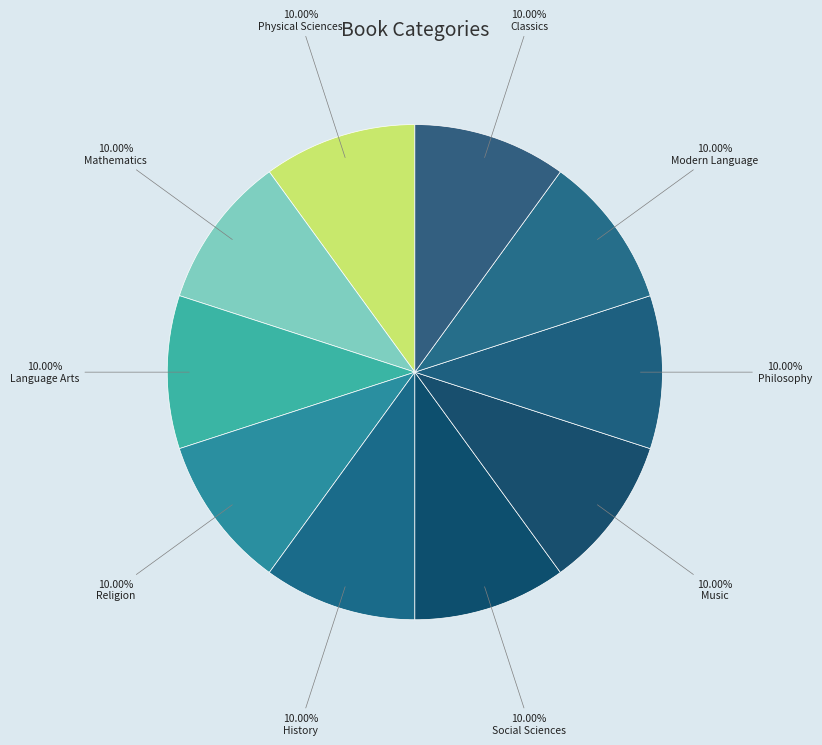

Does Philosophy represent more than half of the total?

No